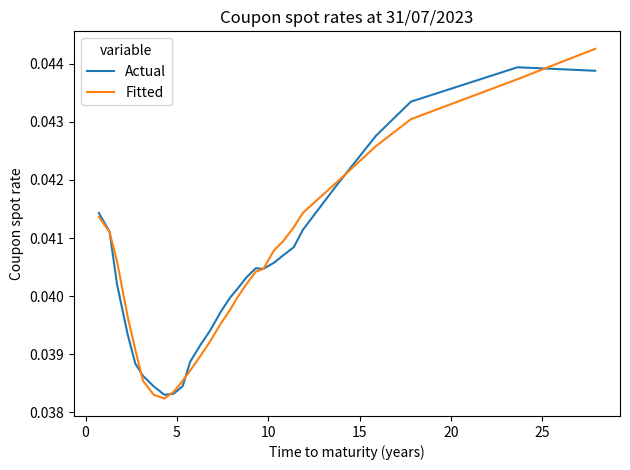

What are all the series names shown in the legend?

Actual, Fitted